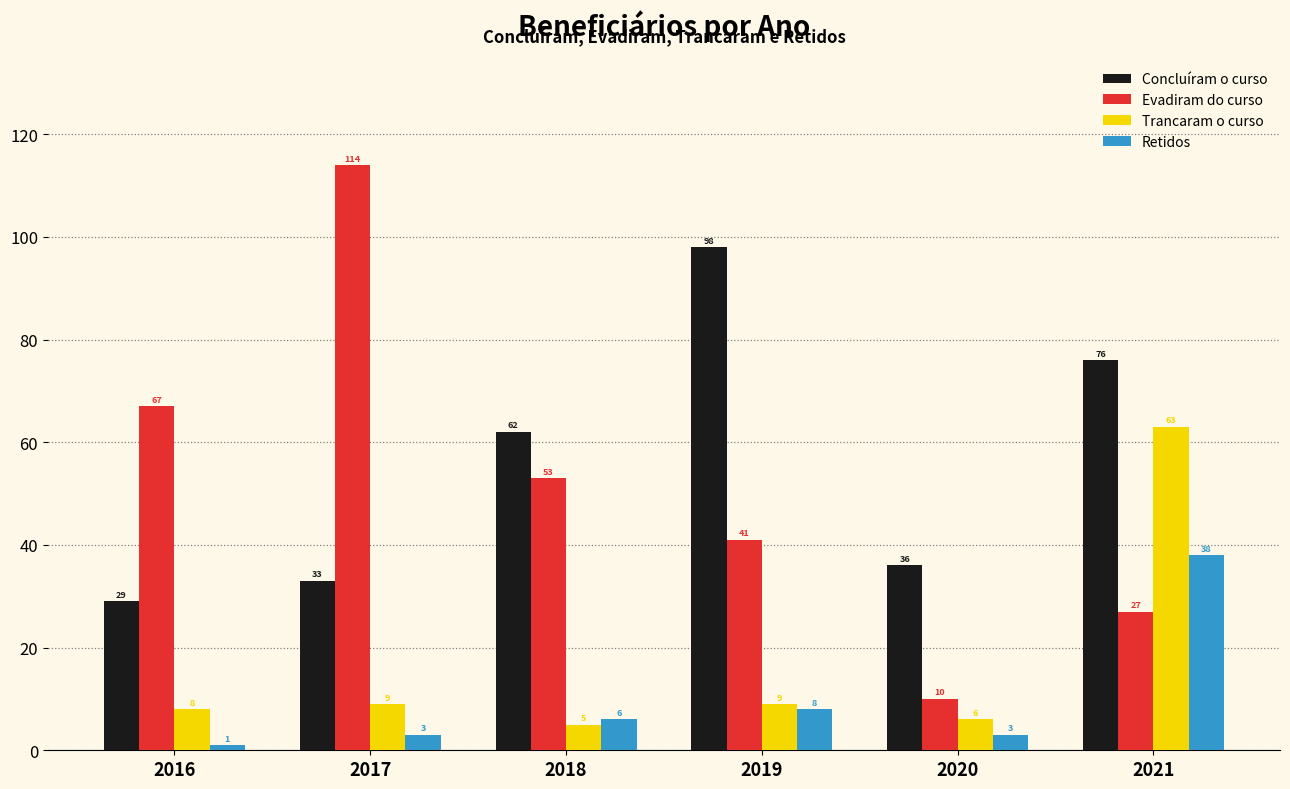

What are all the series names shown in the legend?

Concluíram o curso, Evadiram do curso, Trancaram o curso, Retidos